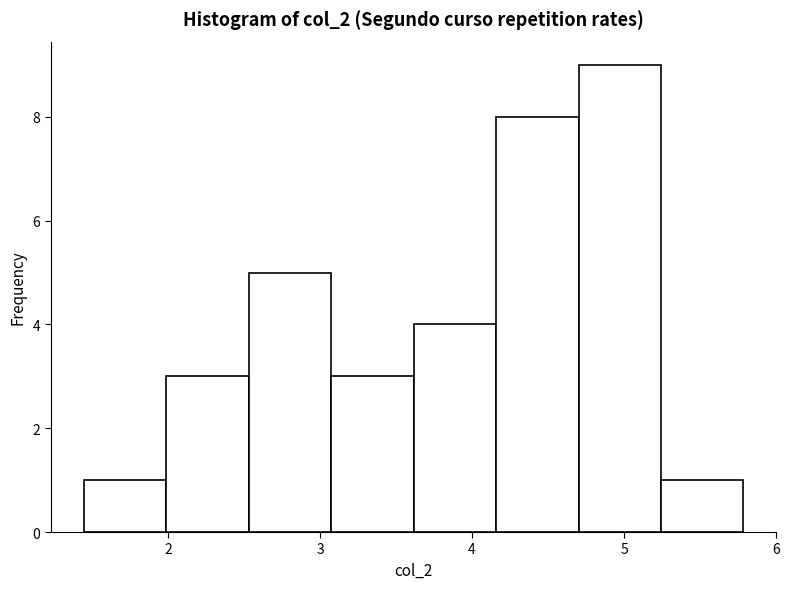

What is the height of the bar covering 3.1 to 3.6 on the x-axis? Neither the bar edges nor the heights are printed on the chart, so give them approximately, as read against the axes.

3